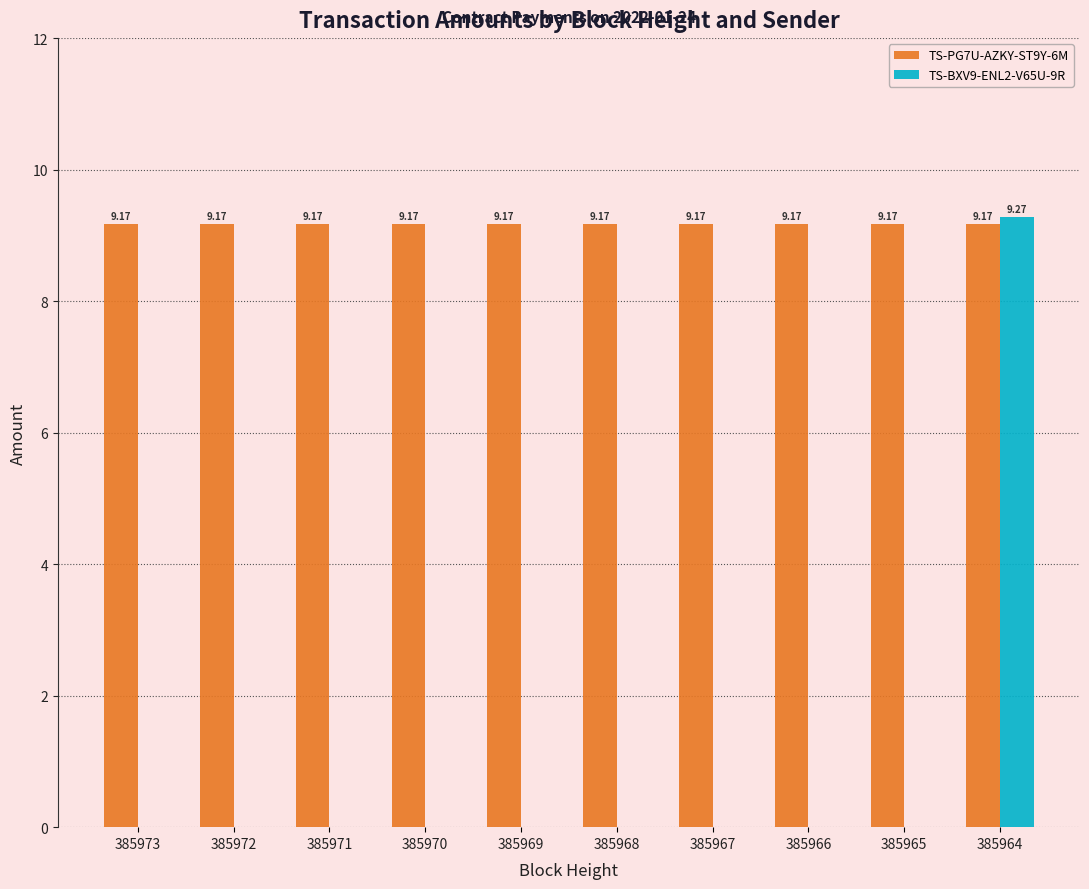

What is the total value across all series at 385970?

9.2